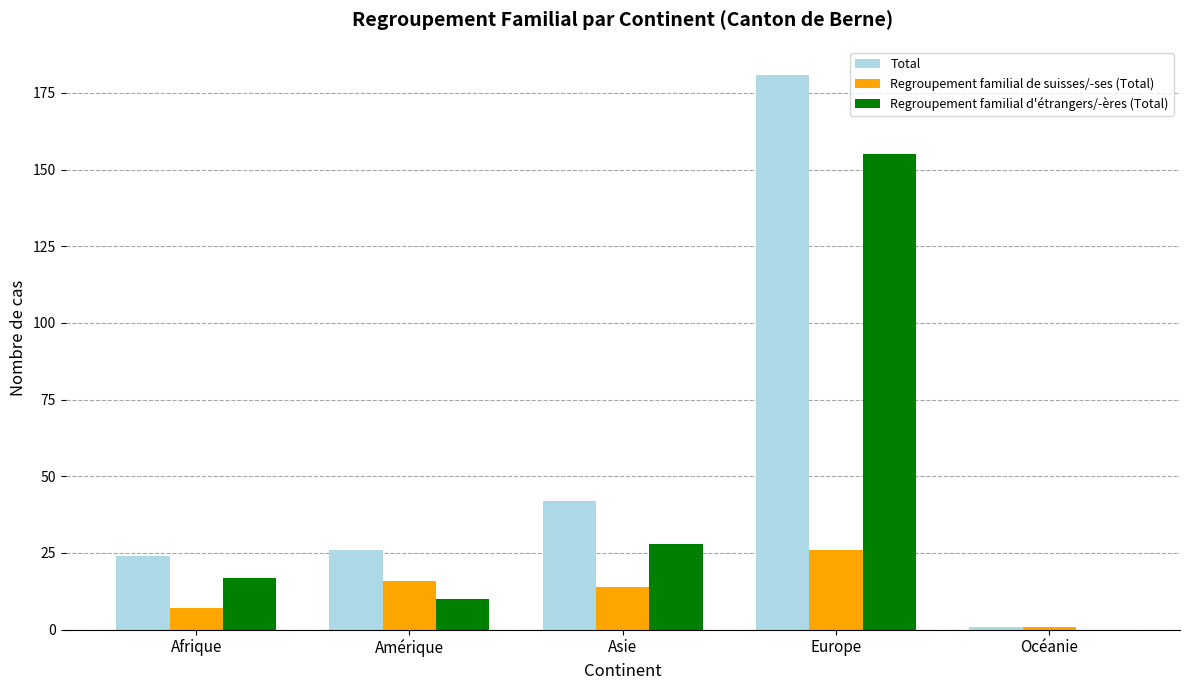

How many data points does each series have?

5